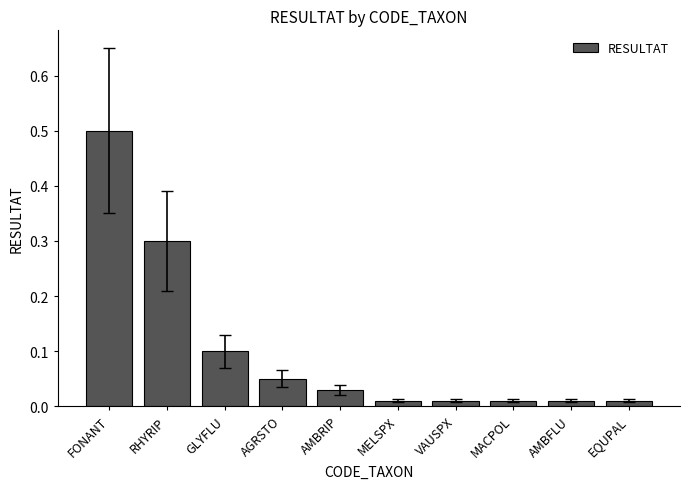

The chart shows a value of 0.2 at RHYRIP. True or false?

False